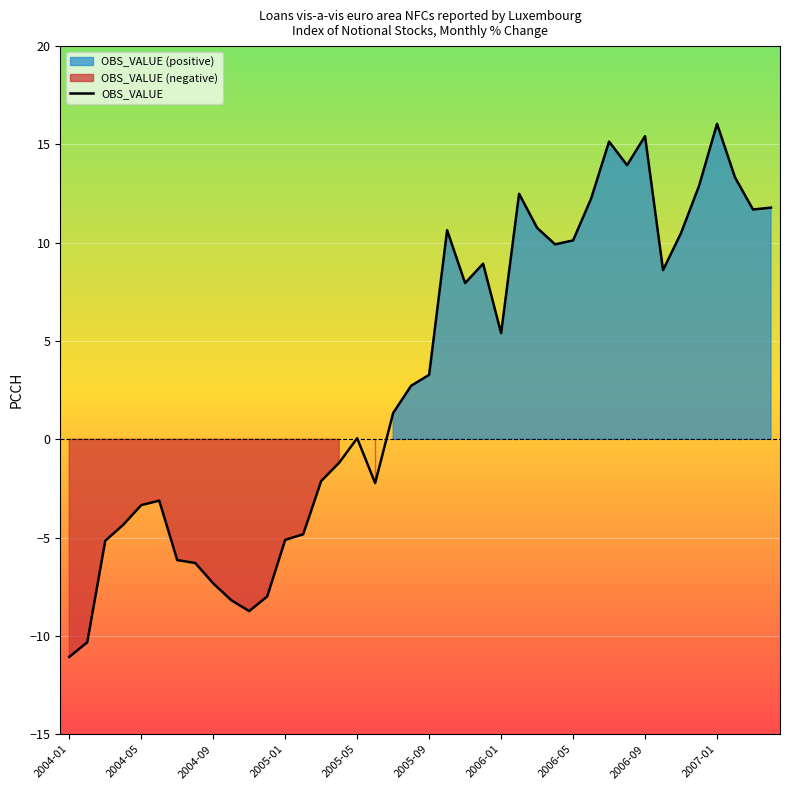

At which label does OBS_VALUE reach its minimum?

2004-01